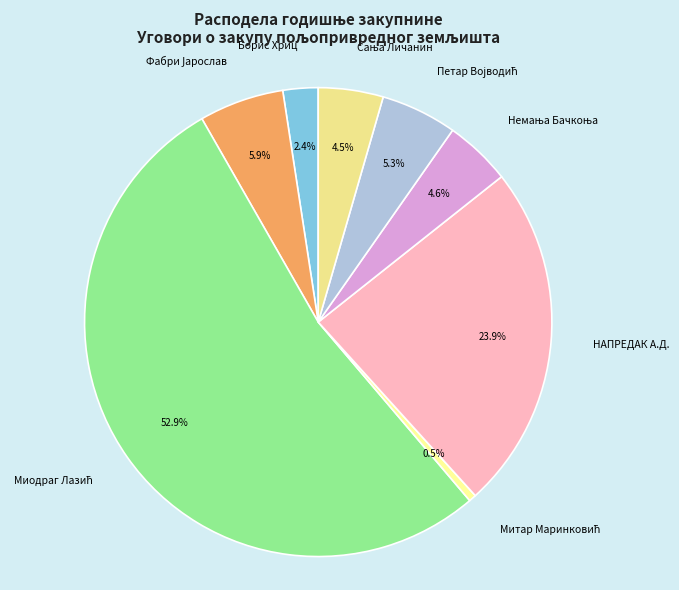

Is there any slice that represents more than half of the pie?

Yes